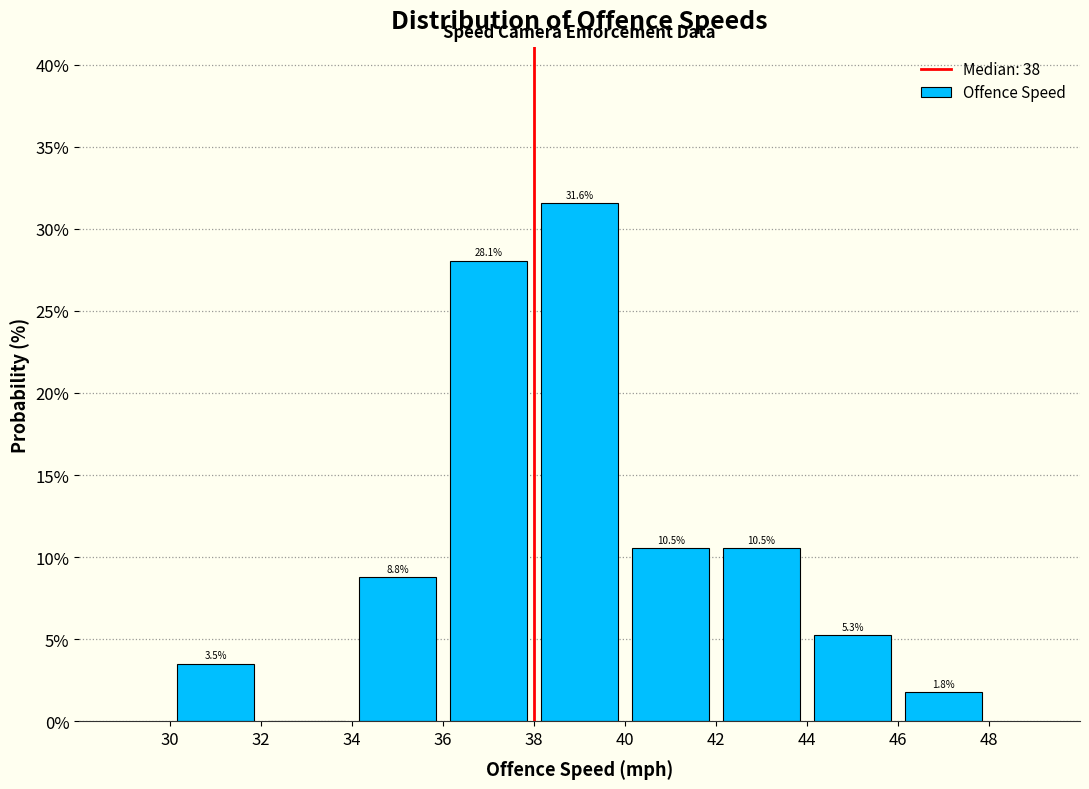

Over which range of the x-axis is the bar tallest?

38 to 40